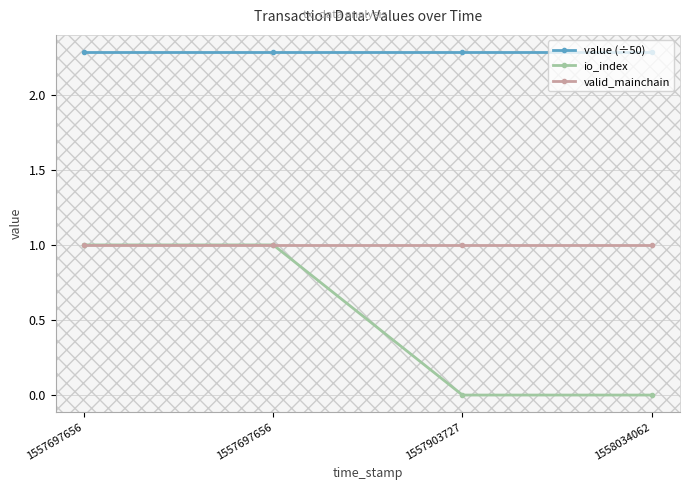

True or false: value (÷50) and io_index intersect in this chart.

False